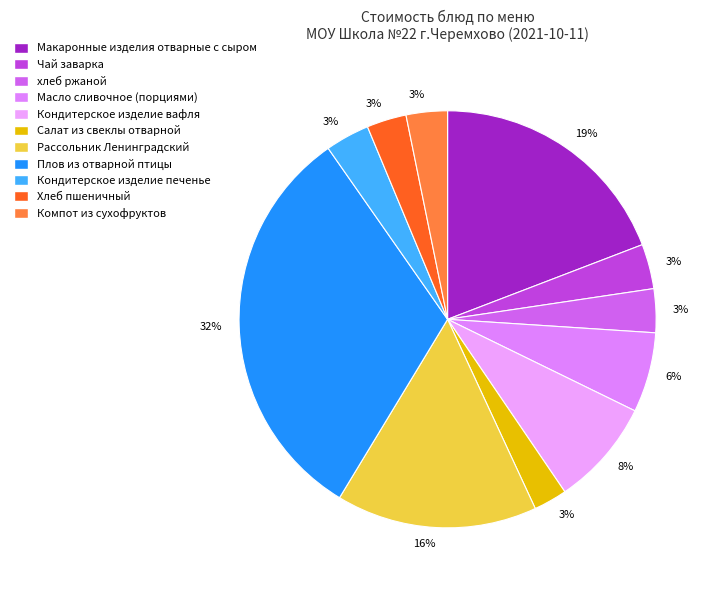

Does any single category account for the majority?

No